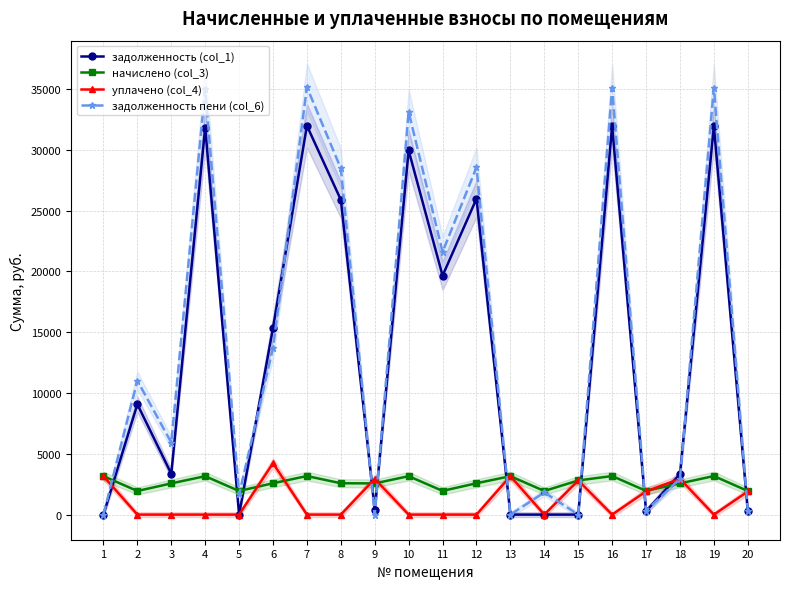

Where is the first local minimum for начислено (col_3)?

2